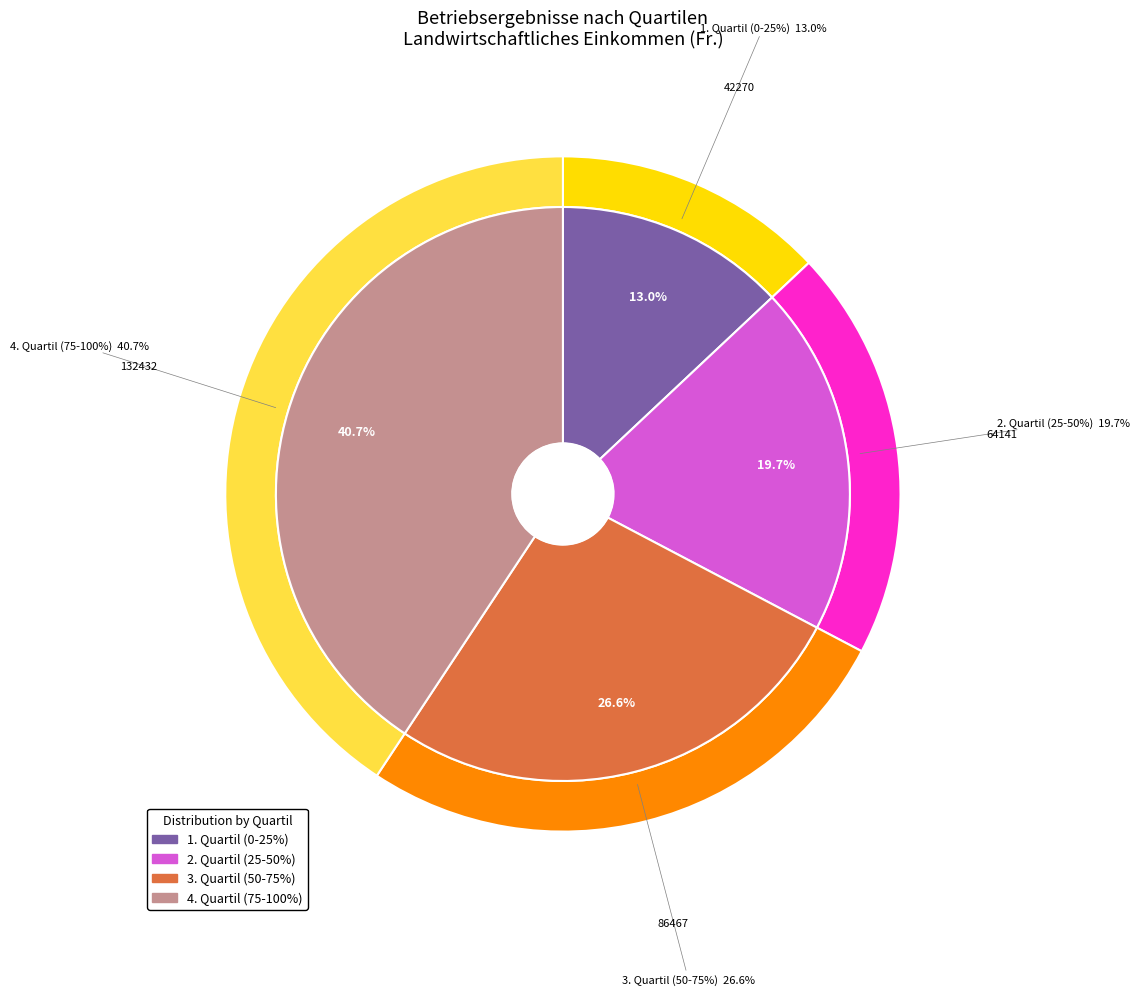

Is Aktiven total the majority of the pie?

Yes